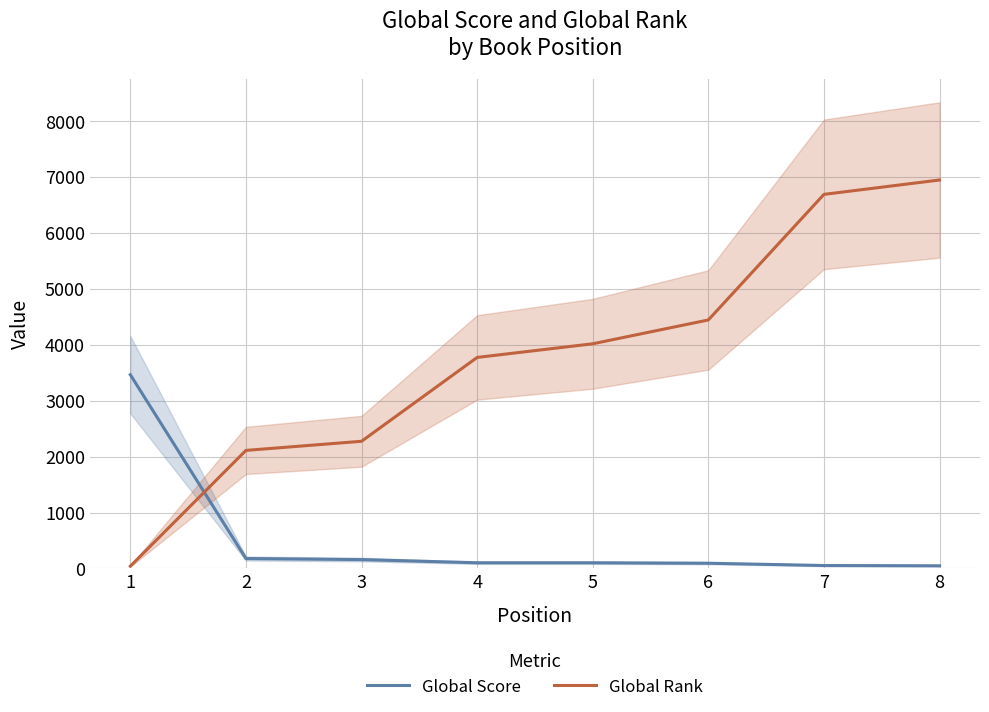

What is the smallest value displayed?

41